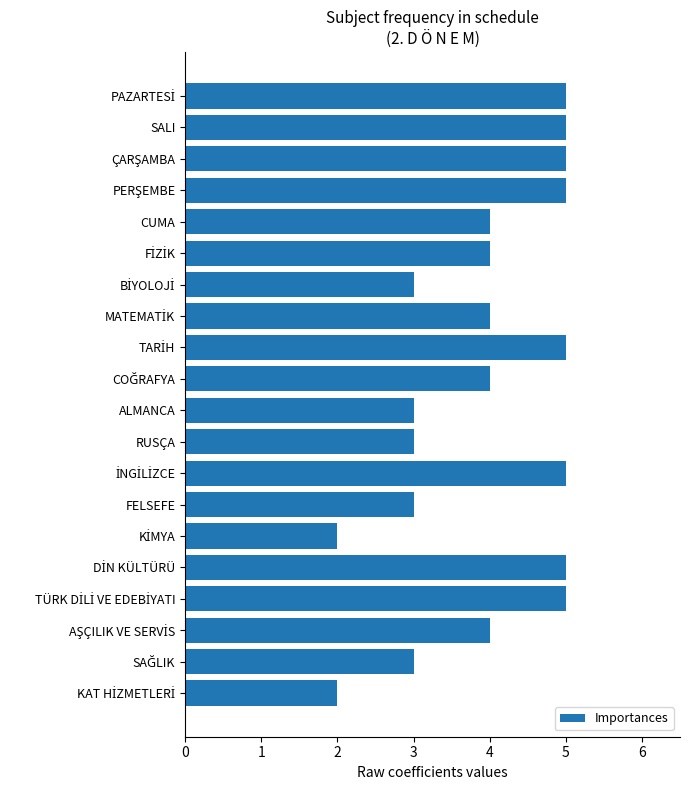

Count the values in the range 3 to 5.

18